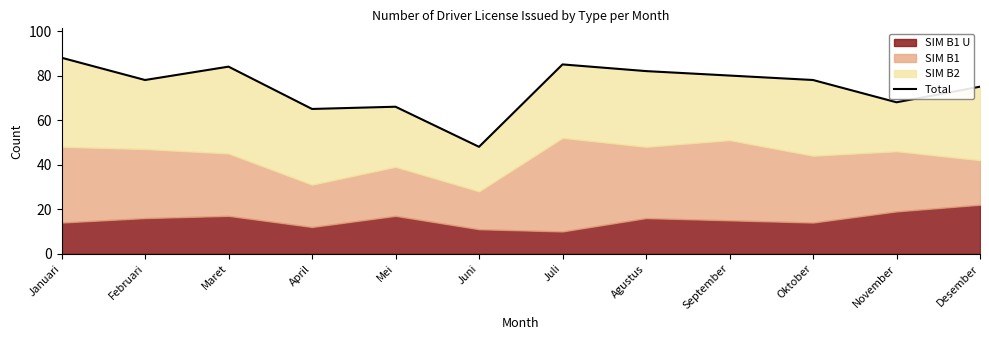

What is the average value?

75